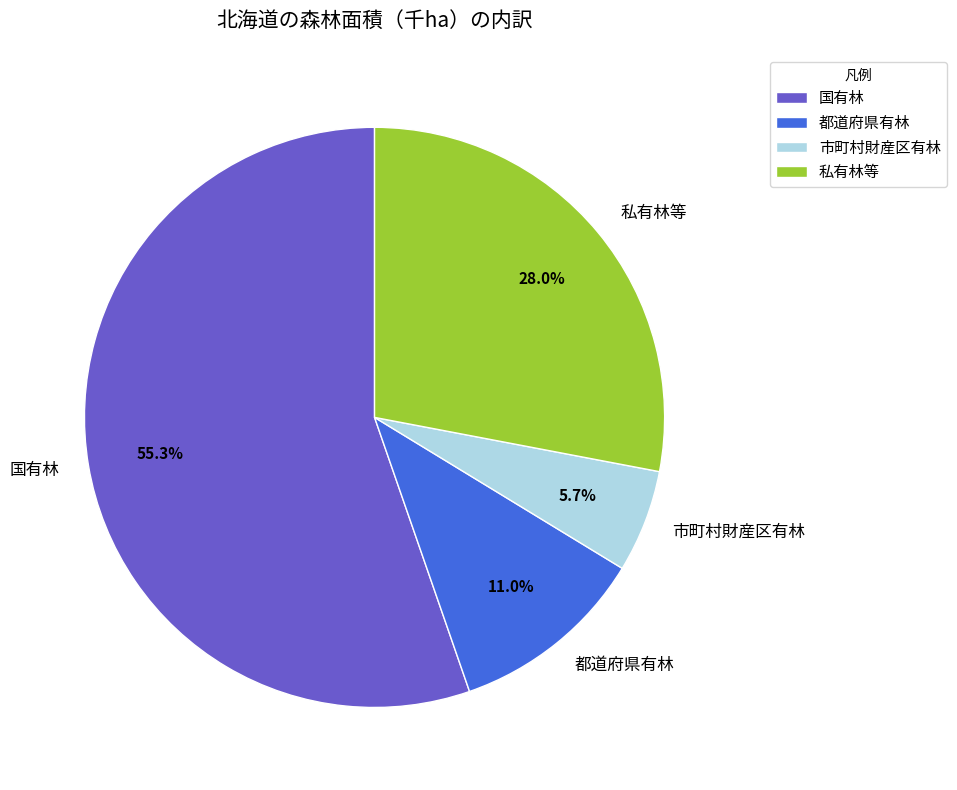

Do 市町村財産区有林 and 私有林等 together represent more than half of the pie?

No